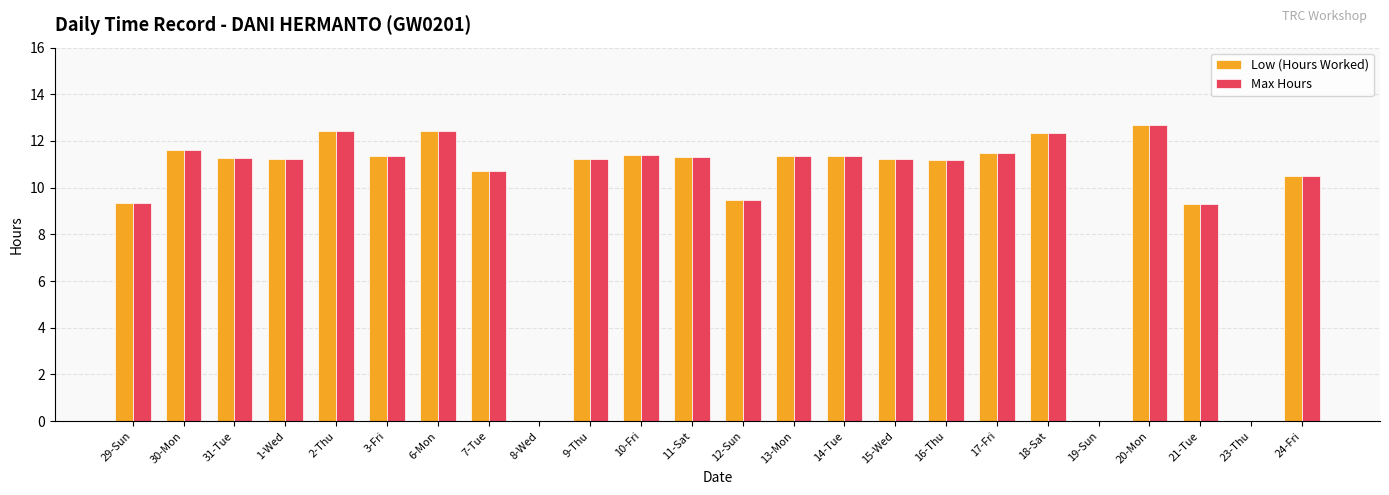

What is the sum of the Max Hours values at 31-Tue and 13-Mon?

22.6